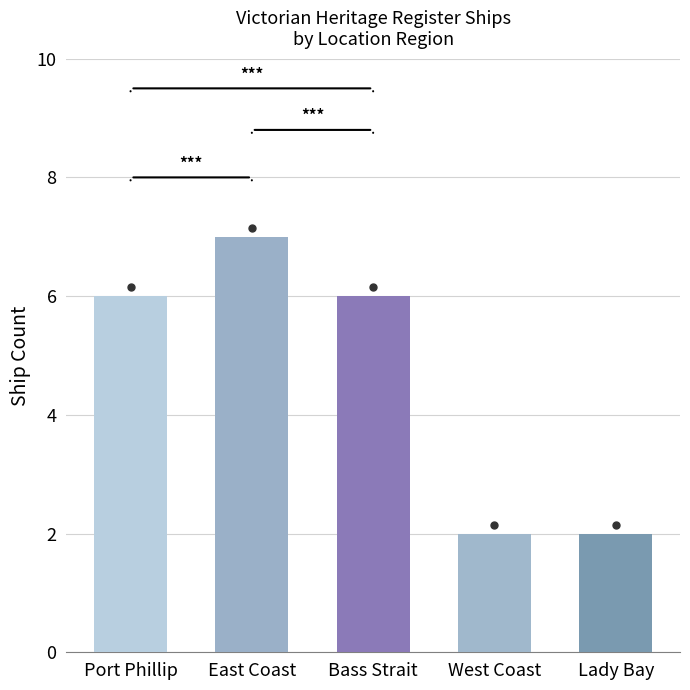

Is it true that the value at Bass Strait is 3?

False